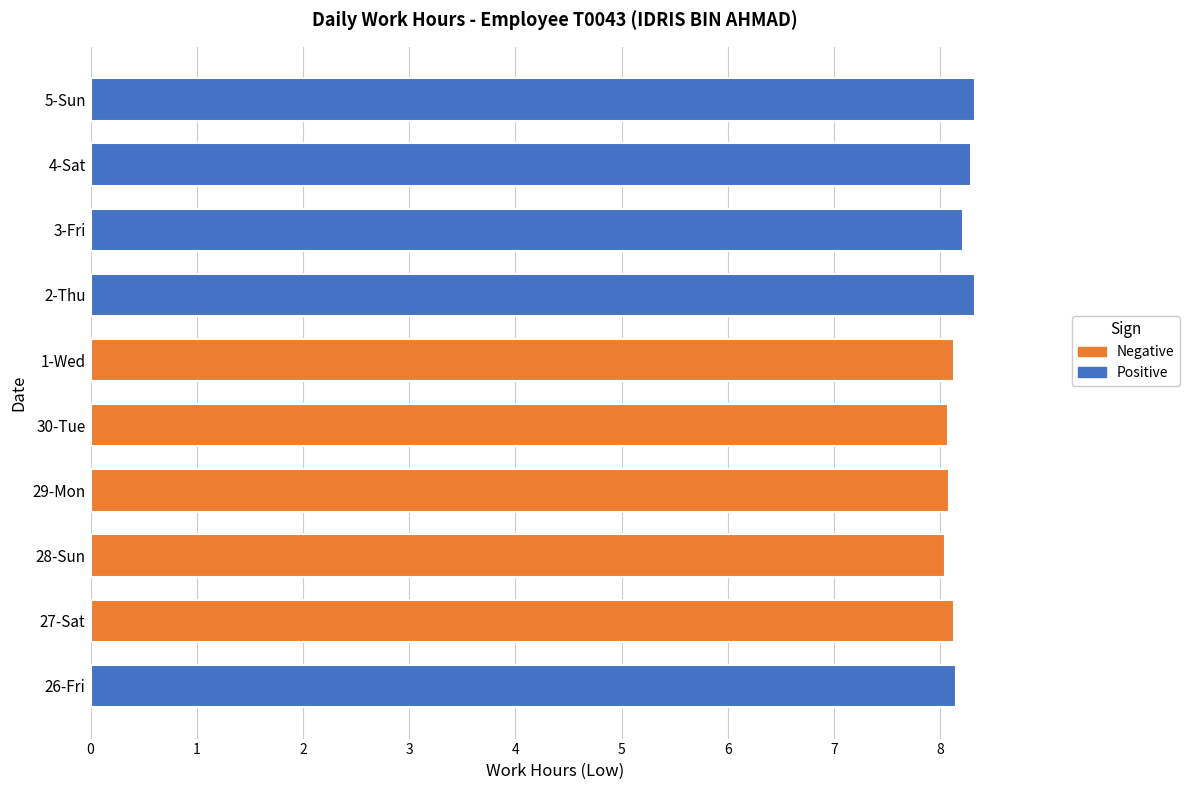

What is the maximum value shown in the chart?

8.3